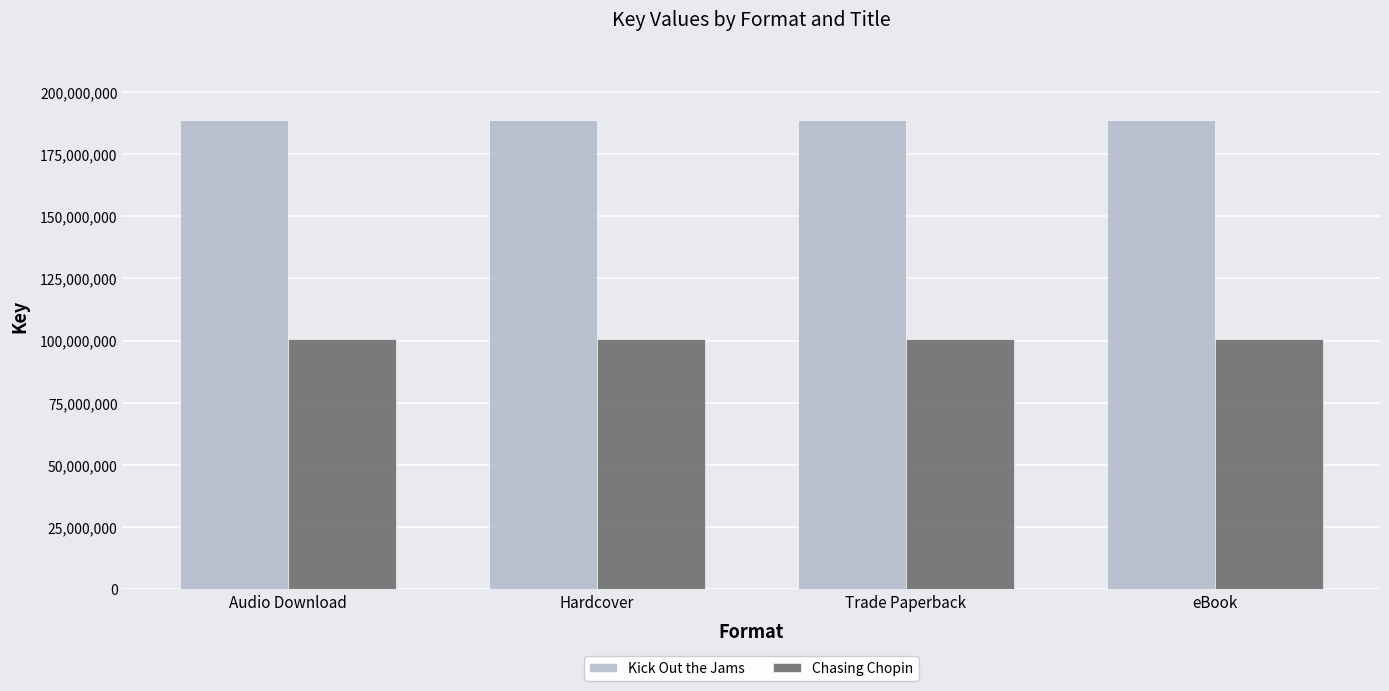

What are all the series names shown in the legend?

Kick Out the Jams, Chasing Chopin